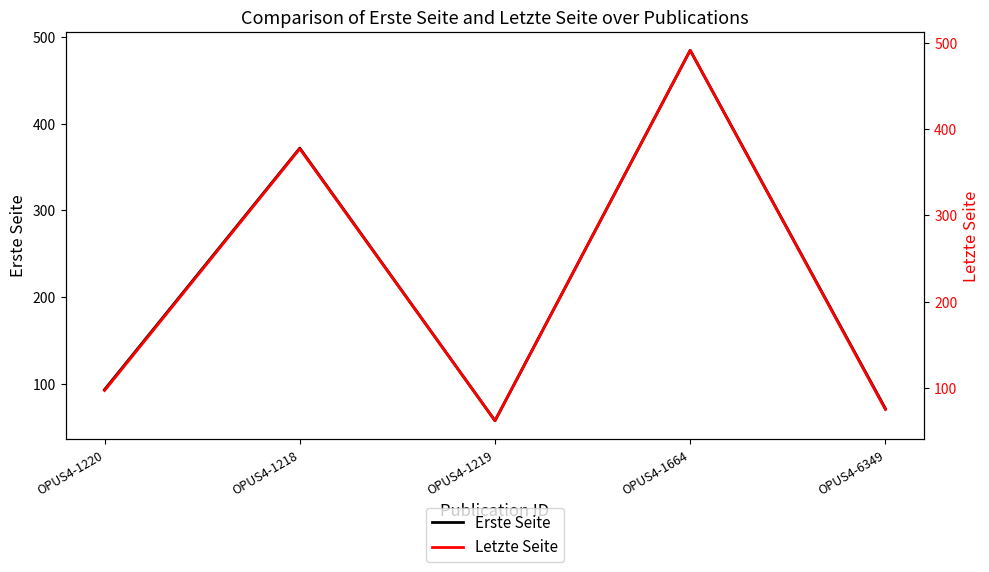

What is the label of the 2nd point from the right?

OPUS4-1664